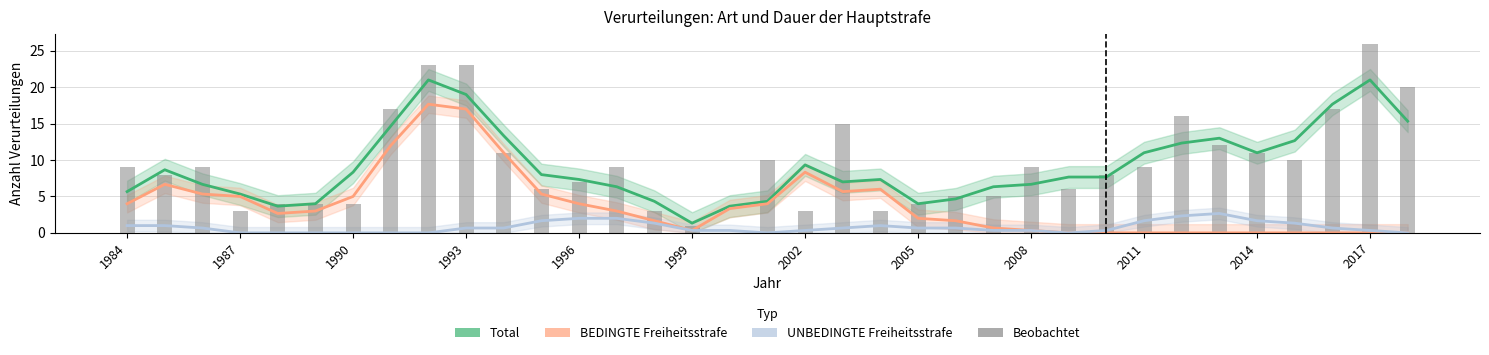

What is the average value of the Total series?

9.2